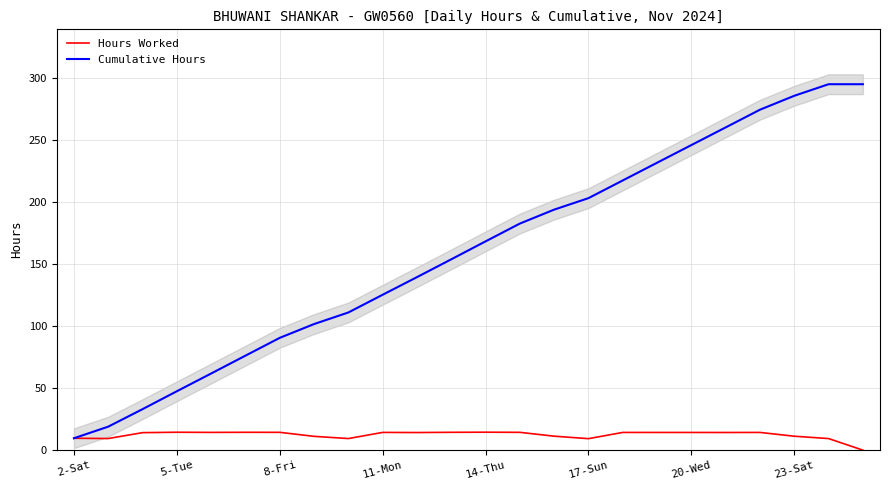

Is it true that Hours Worked equals 3.6 at 11-Mon?

False